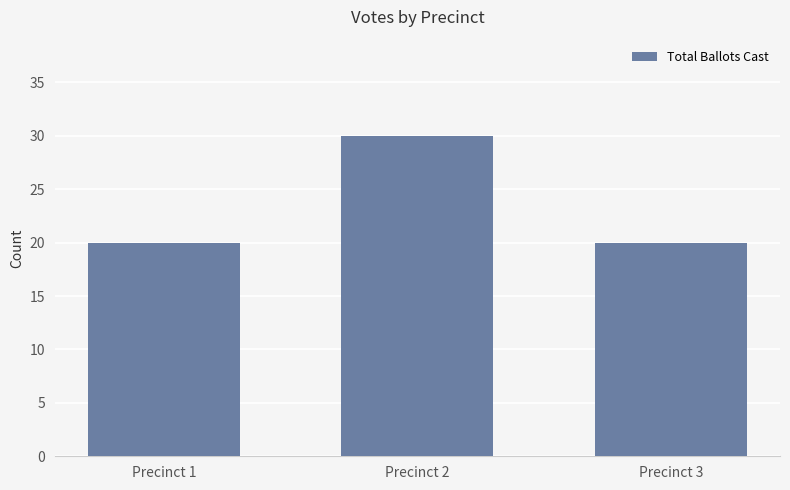

Does the chart contain stacked bars?

No